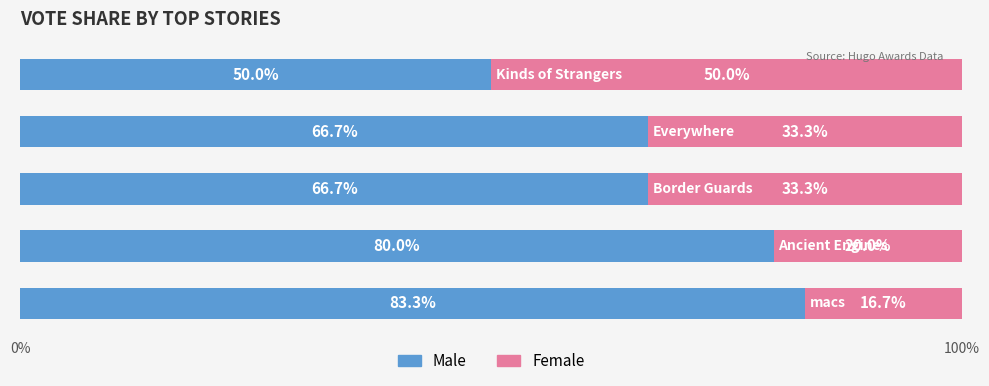

How many data points in Male are above 66?

4